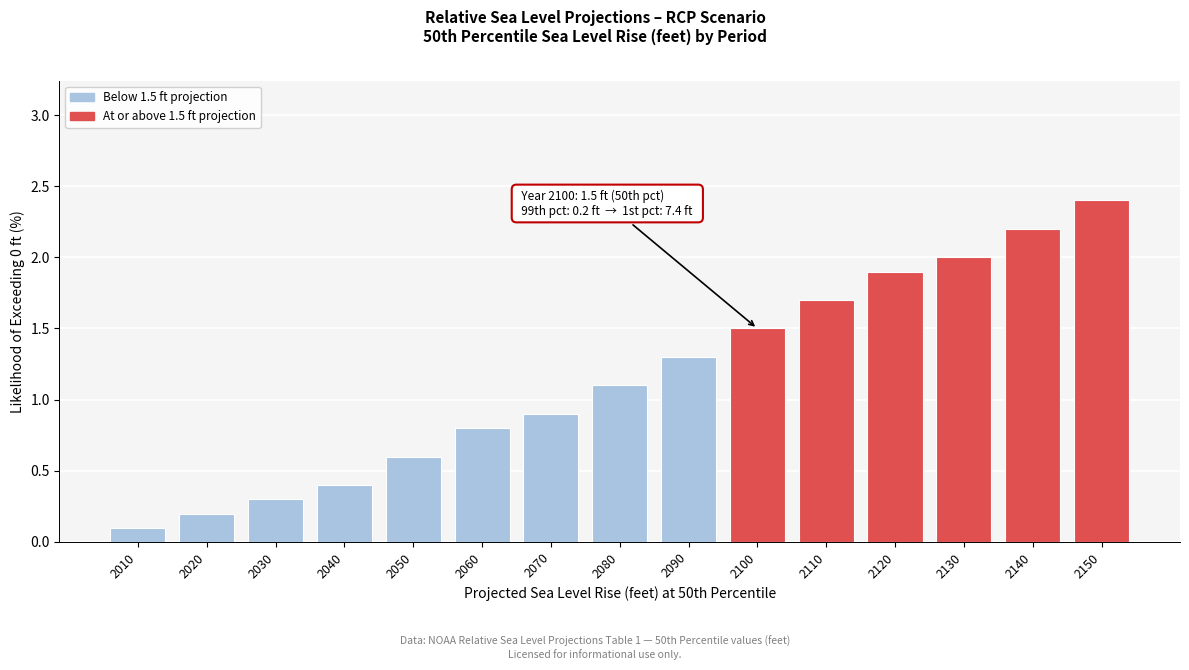

Reading left to right, extract all data points from this chart.

0.1	0.2	0.3	0.4	0.6	0.8	0.9	1.1	1.3	1.5	1.7	1.9	2.0	2.2	2.4